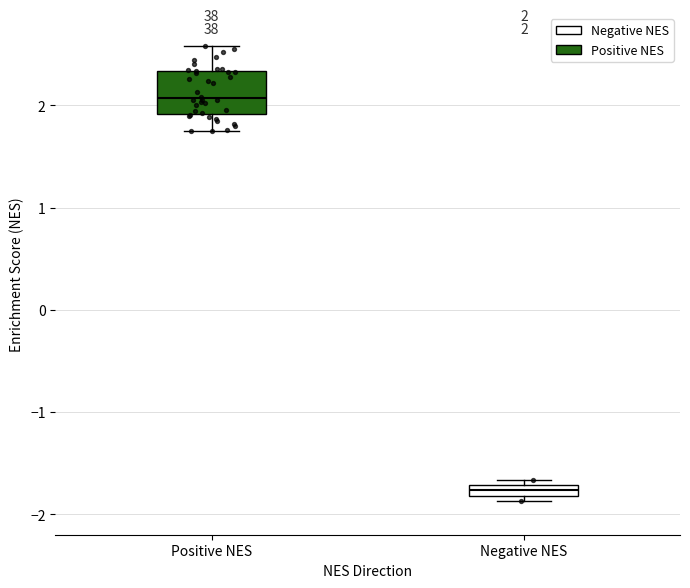

Which box is the tallest, from its lower edge to its upper edge?

Positive NES